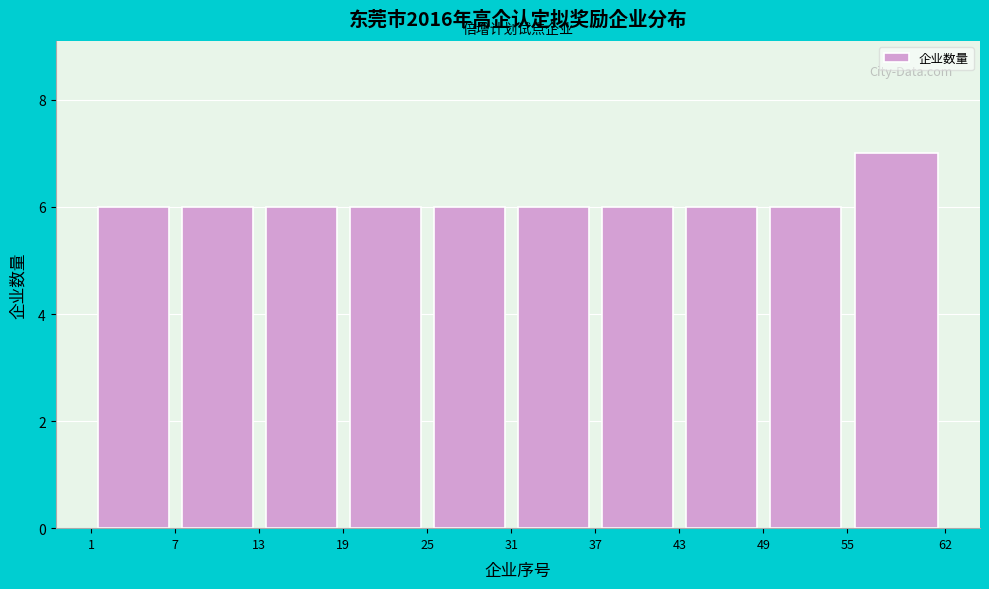

Over which range of the x-axis is the bar tallest?

55 to 62